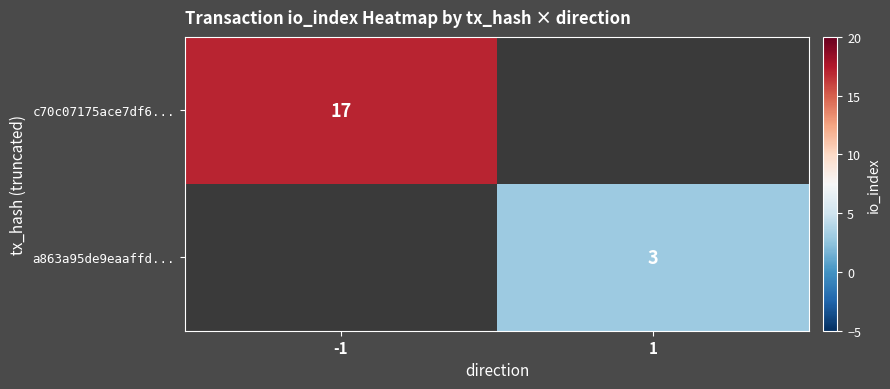

The value of a863a95de9eaaffd... at 1 is 3. True or false?

True